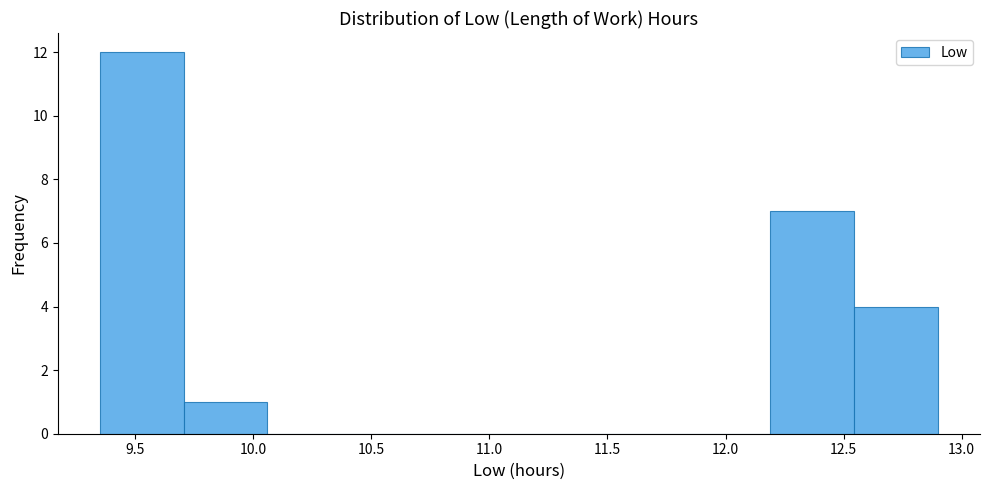

Over which range of the x-axis is the bar tallest?

9.350 to 9.705